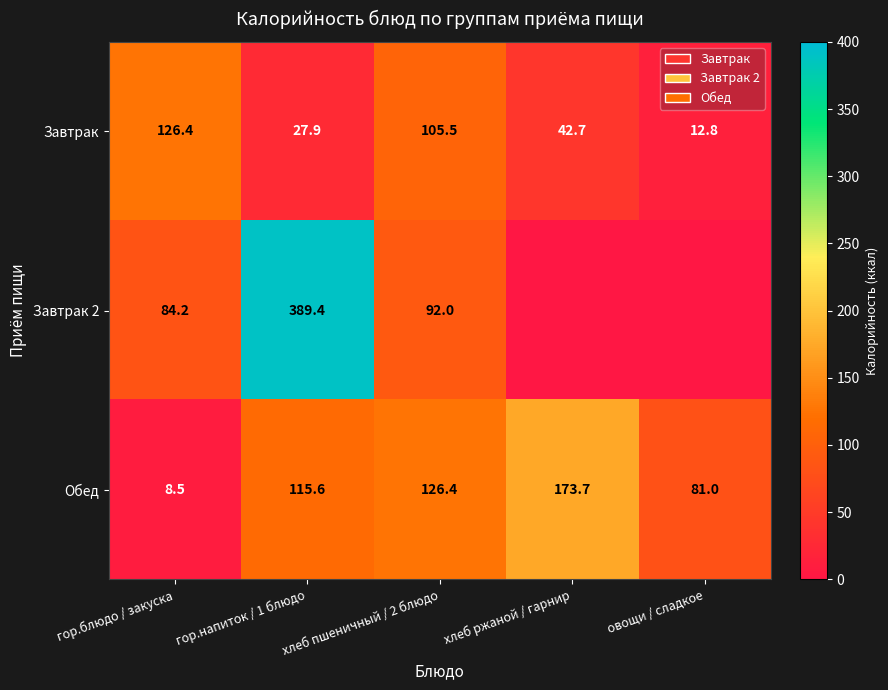

Between гор.напиток / 1 блюдо and гор.блюдо / закуска, which is larger?

гор.блюдо / закуска